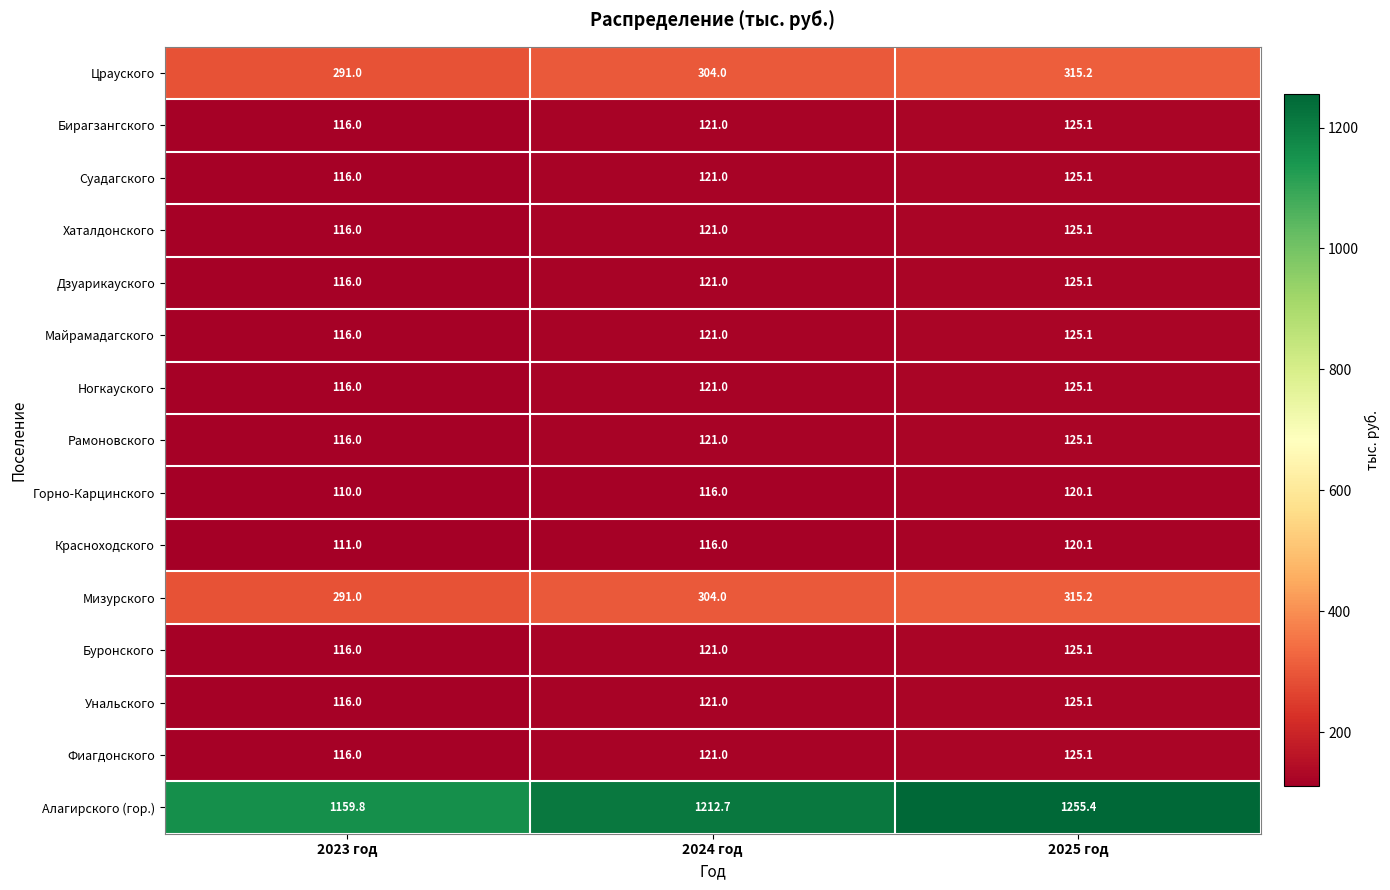

Where is Майрамадагского nearest to the value 120?

2024 год